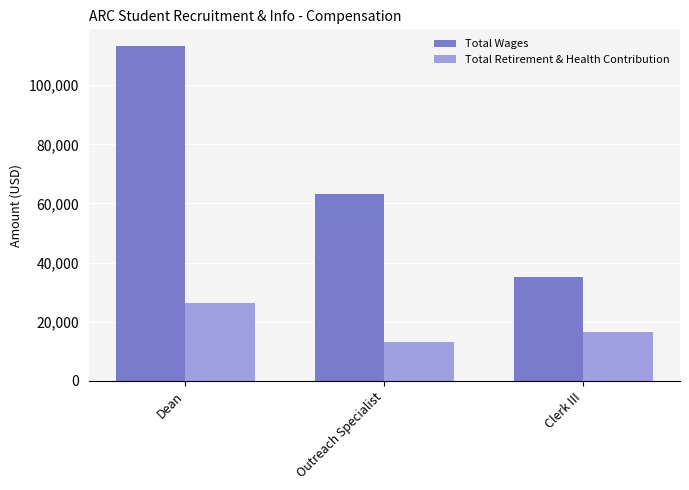

True or false: Total Retirement & Health Contribution has a value of 22071 at Outreach Specialist.

False